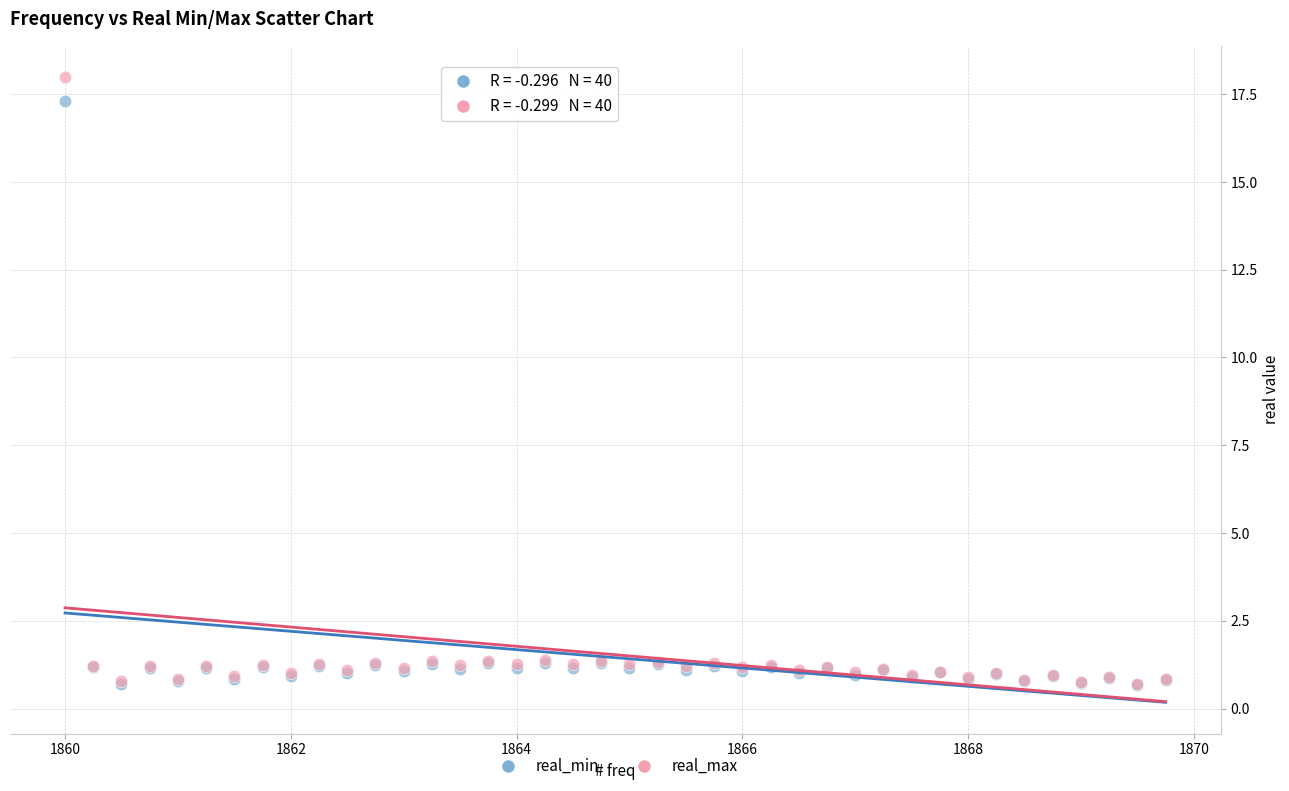

Which series contains the highest Y value?

real_max